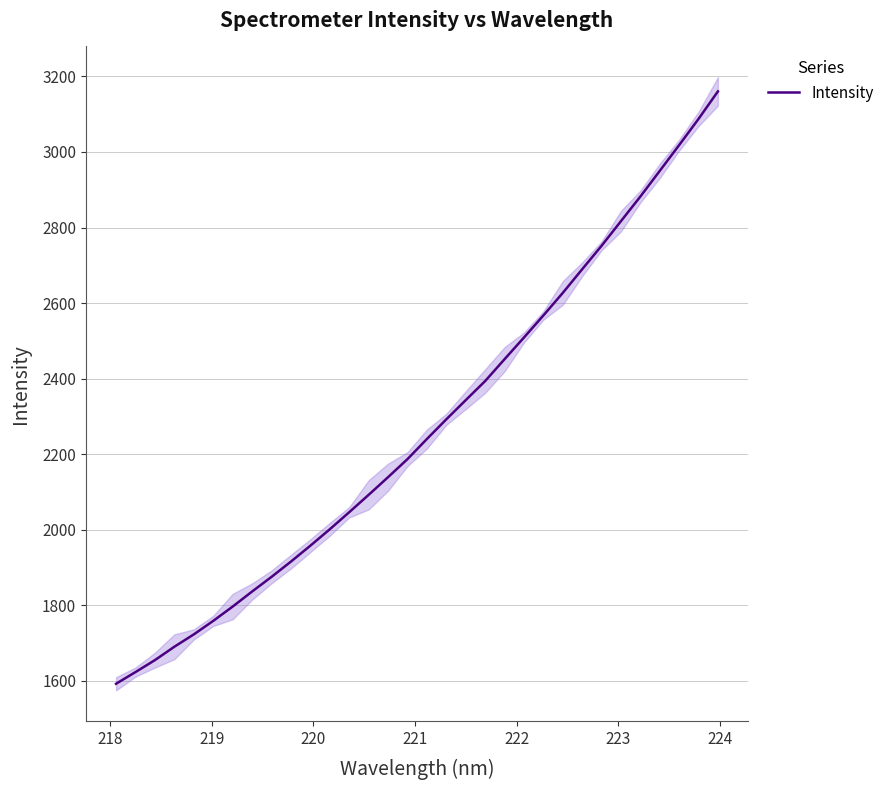

What is the maximum value for Intensity?

3160.4